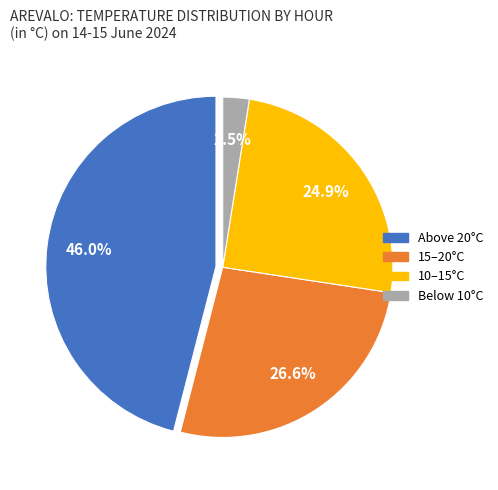

Is there any slice that represents more than half of the pie?

No